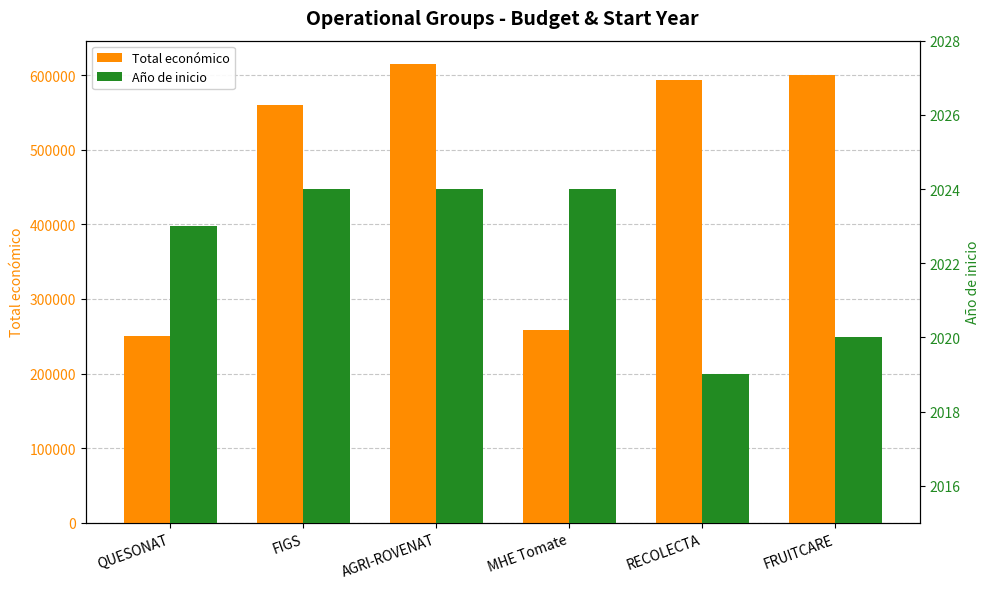

What is the difference between the maximum and minimum values in the Año de inicio series?

5